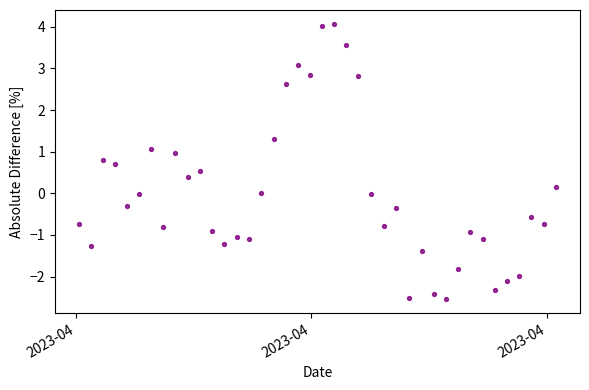

What is the range of Y values (max minus min)?

6.6